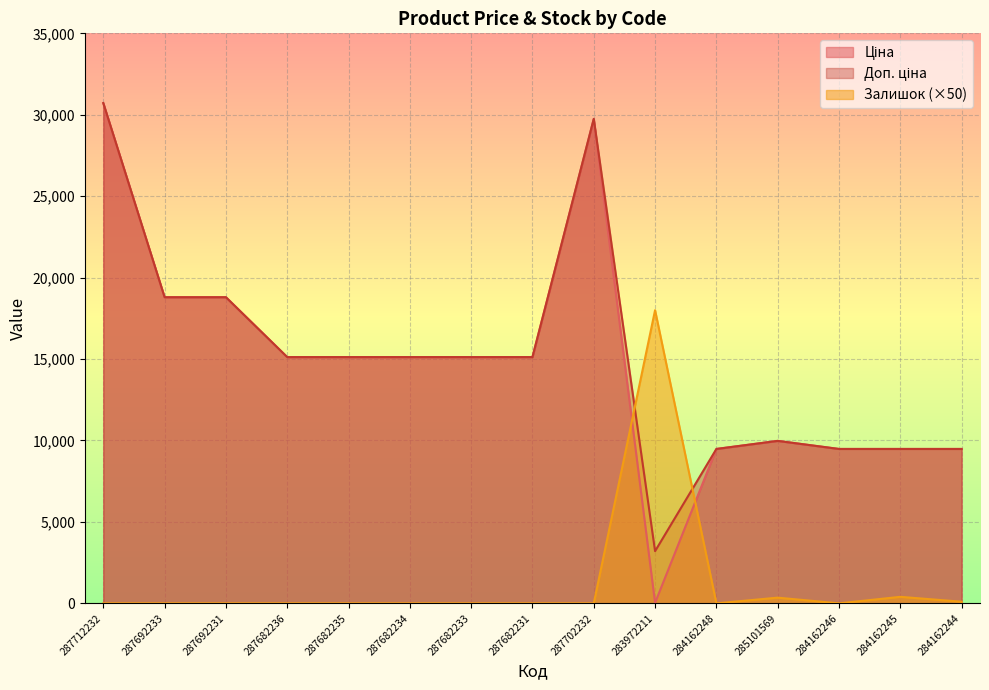

Rank the series by their maximum value, from lowest to highest.

Залишок, Ціна, Доп. ціна